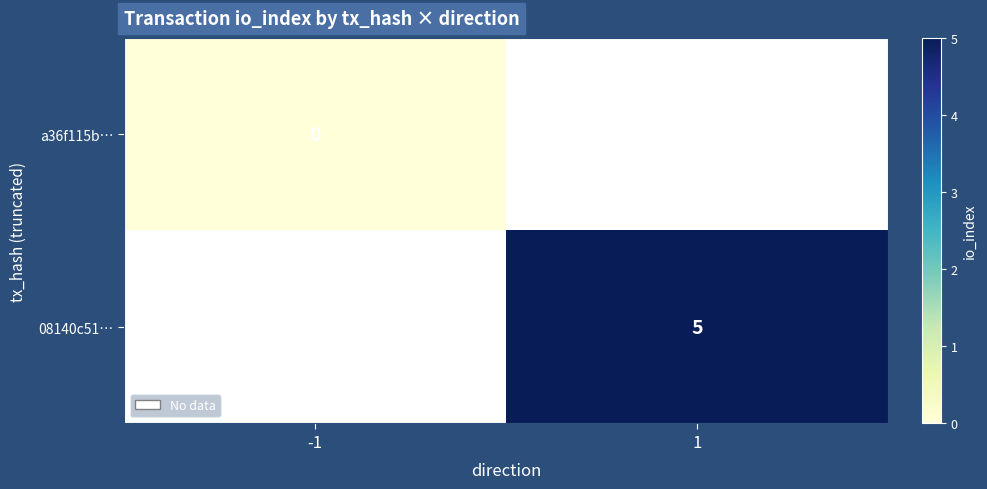

Is the value of 08140c51… at 1 greater than the value of a36f115b… at -1?

Yes